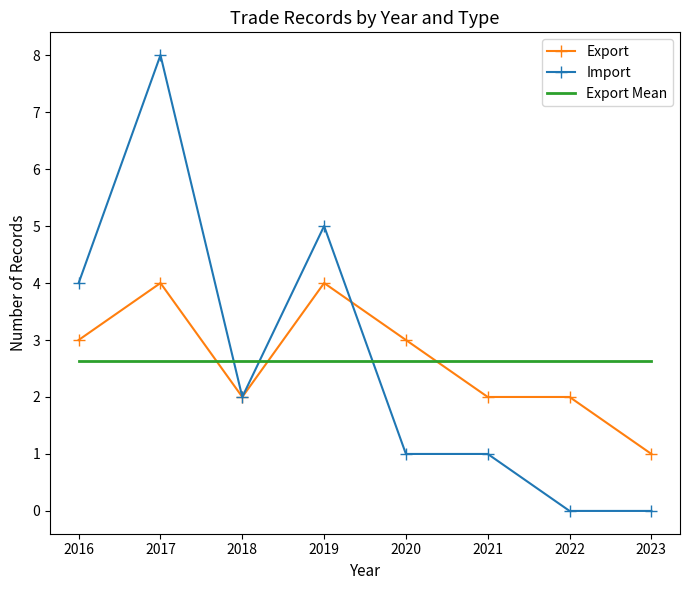

What is the total value across all series at 2023?

3.6